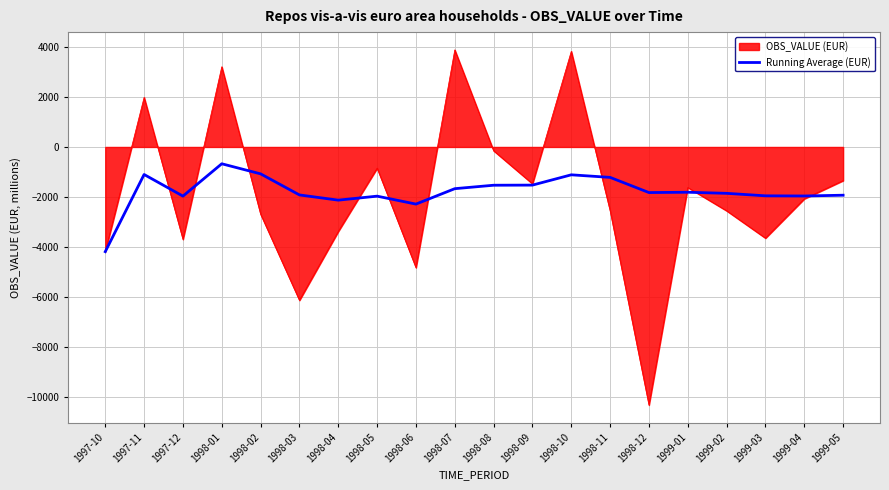

Which series has the largest range (max minus min)?

OBS_VALUE (EUR)